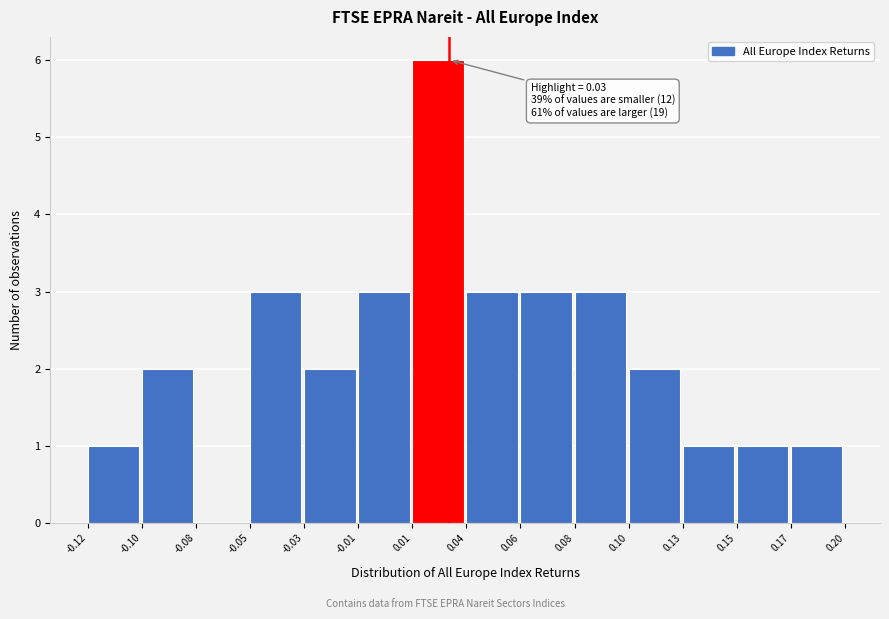

Reading right to left, what are all the values shown in this chart?

0.17=1	0.15=1	0.13=1	0.10=2	0.08=3	0.06=3	0.04=3	0.01=6	-0.01=3	-0.03=2	-0.05=3	-0.08=0	-0.10=2	-0.12=1